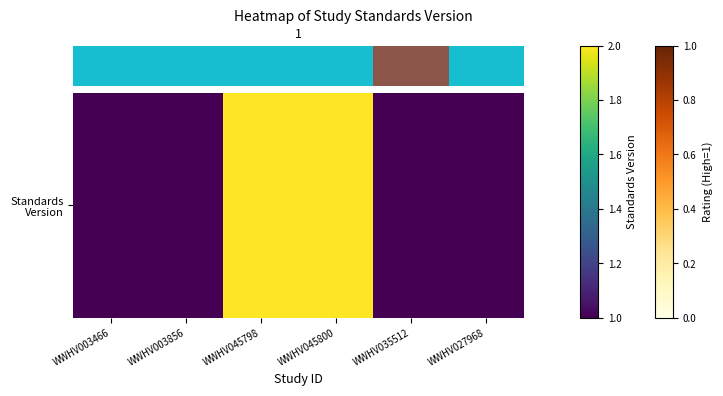

Reading left to right, list all the values displayed in this chart.

WWHV003466=1	WWHV003856=1	WWHV045798=2	WWHV045800=2	WWHV035512=1	WWHV027968=1